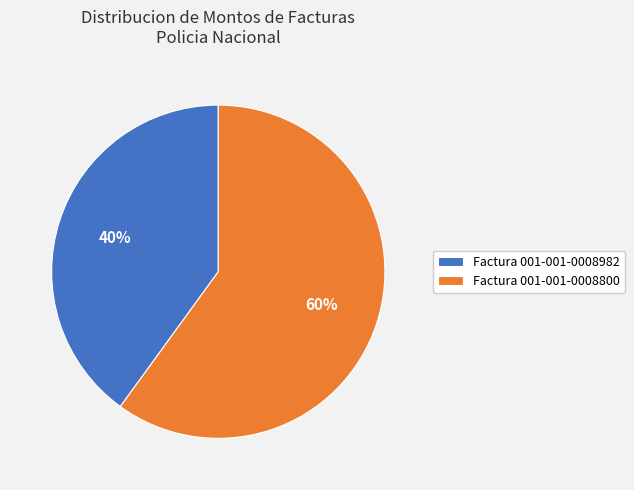

How many slices are in this pie chart?

2